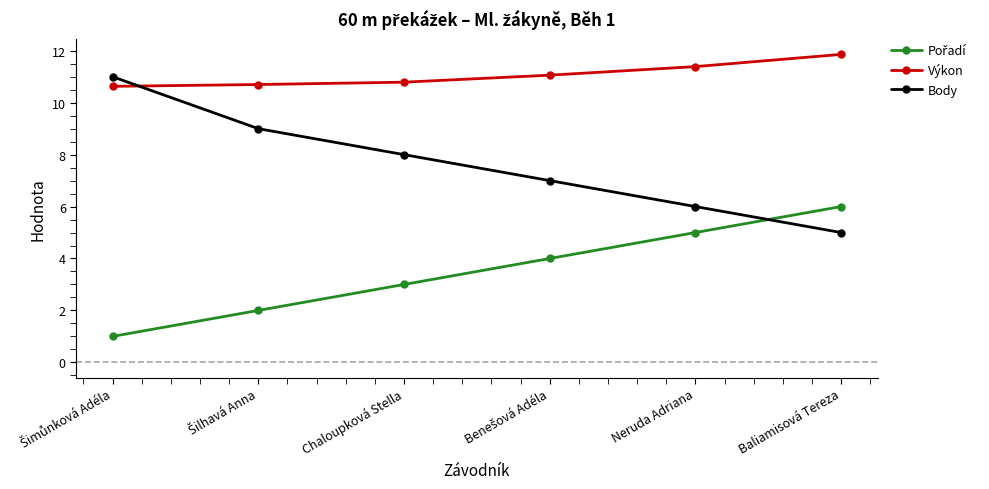

What is the total value across all series at Chaloupková Stella?

21.8